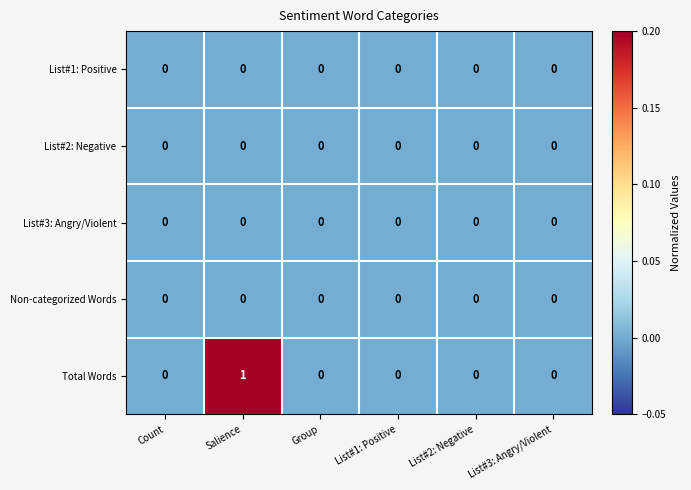

Count the number of categories in the chart.

6